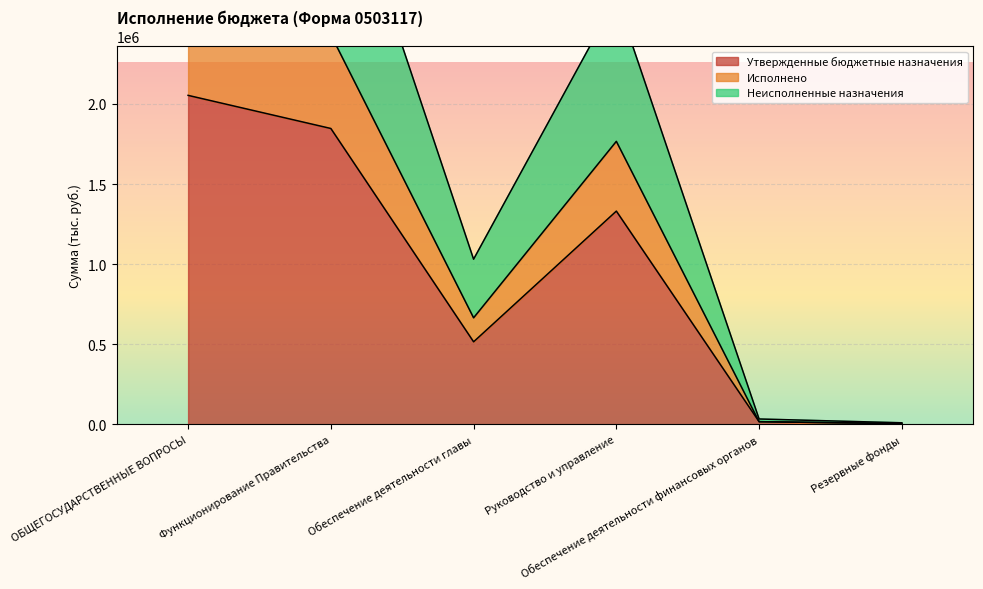

What is the sum of the Утвержденные бюджетные назначения values at ОБЩЕГОСУДАРСТВЕННЫЕ ВОПРОСЫ and Руководство и управление?

3383960.9